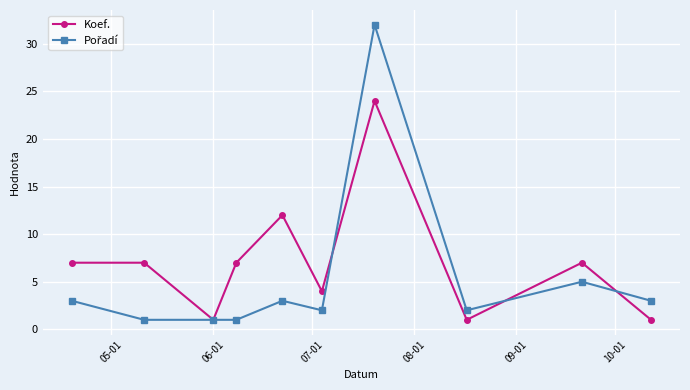

True or false: Koef. has more than 1 interior local peaks.

True